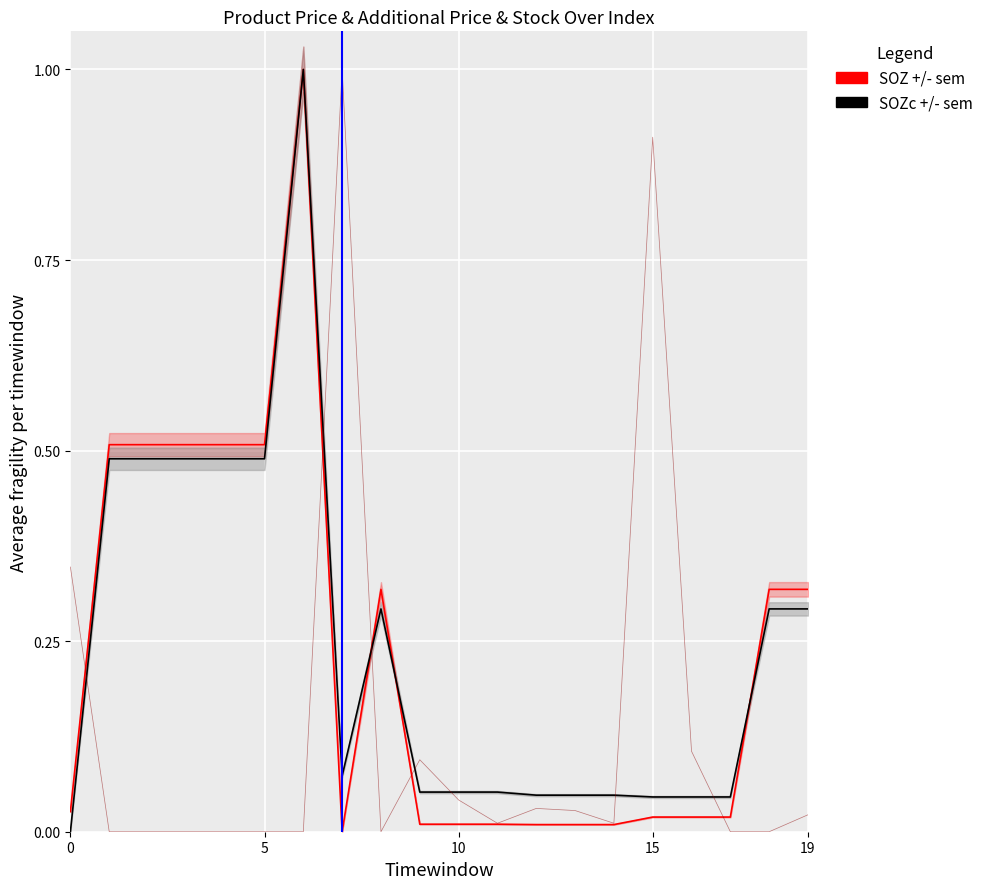

What is the sum of the SOZ +/- sem values at 17 and 5?

0.5